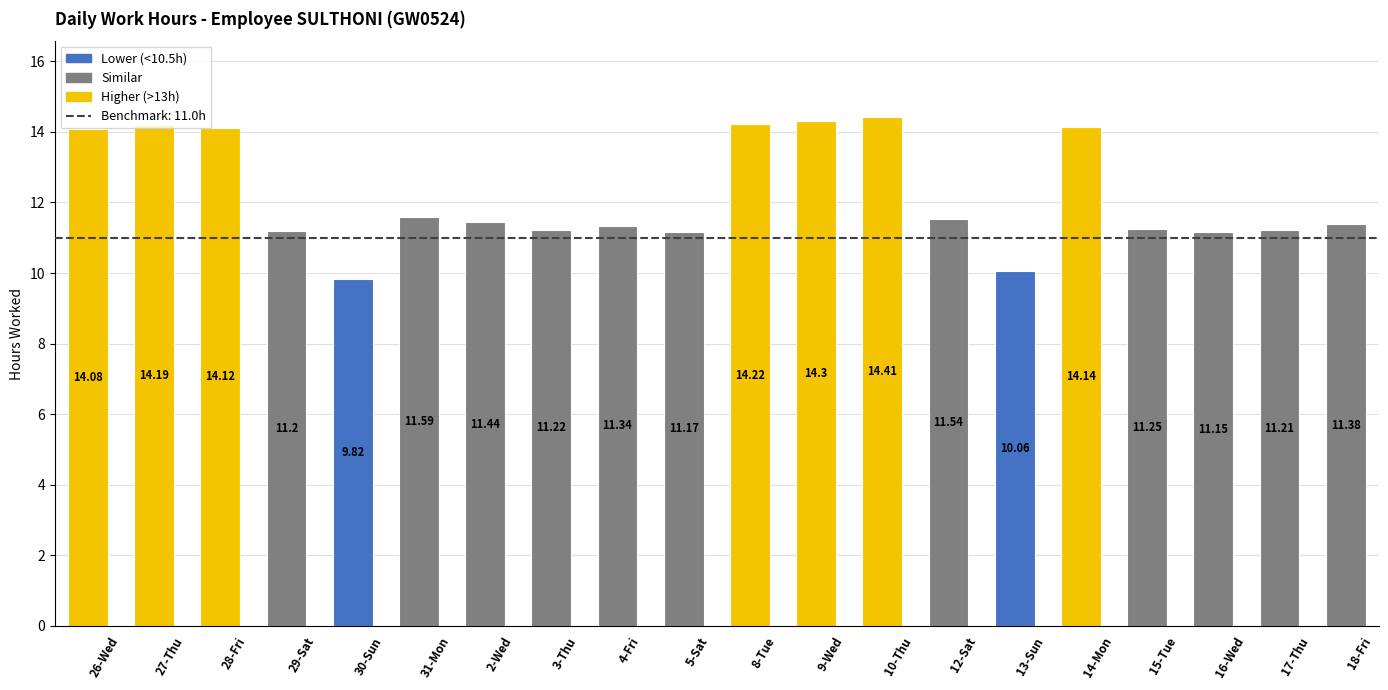

What is the sum of the values at 13-Sun and 5-Sat?

21.2